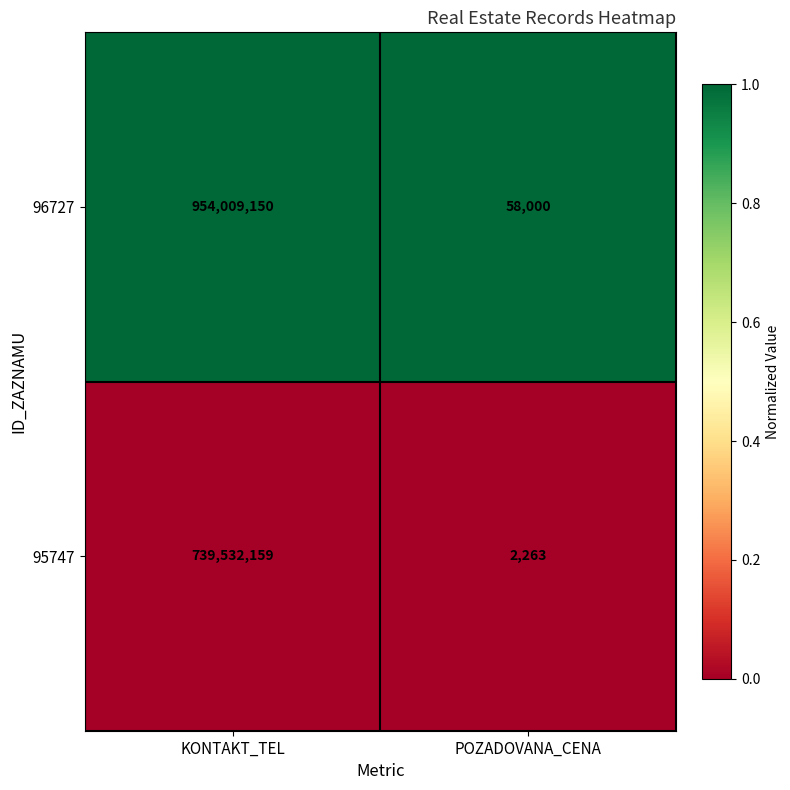

Which series has the largest total across all categories?

96727